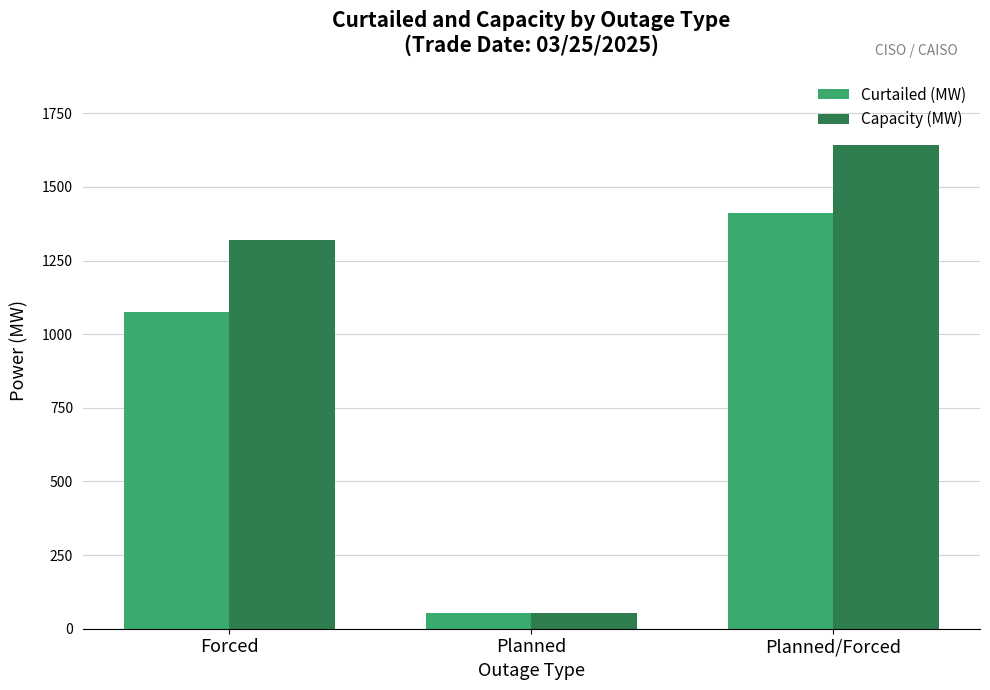

What position from the right is Planned/Forced?

1